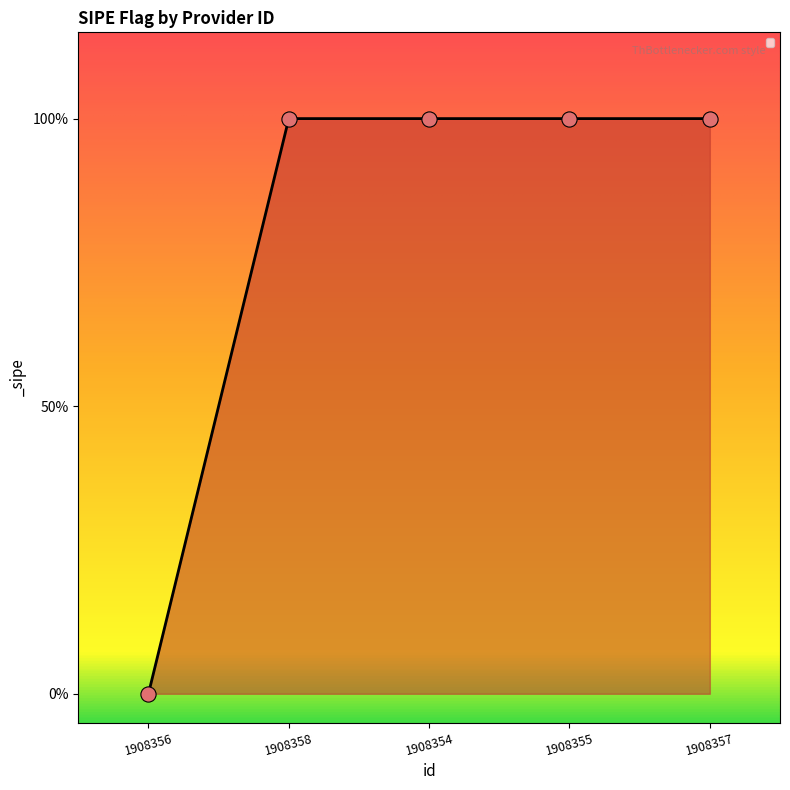

What is the change in value from 1908356 to 1908355?

+1